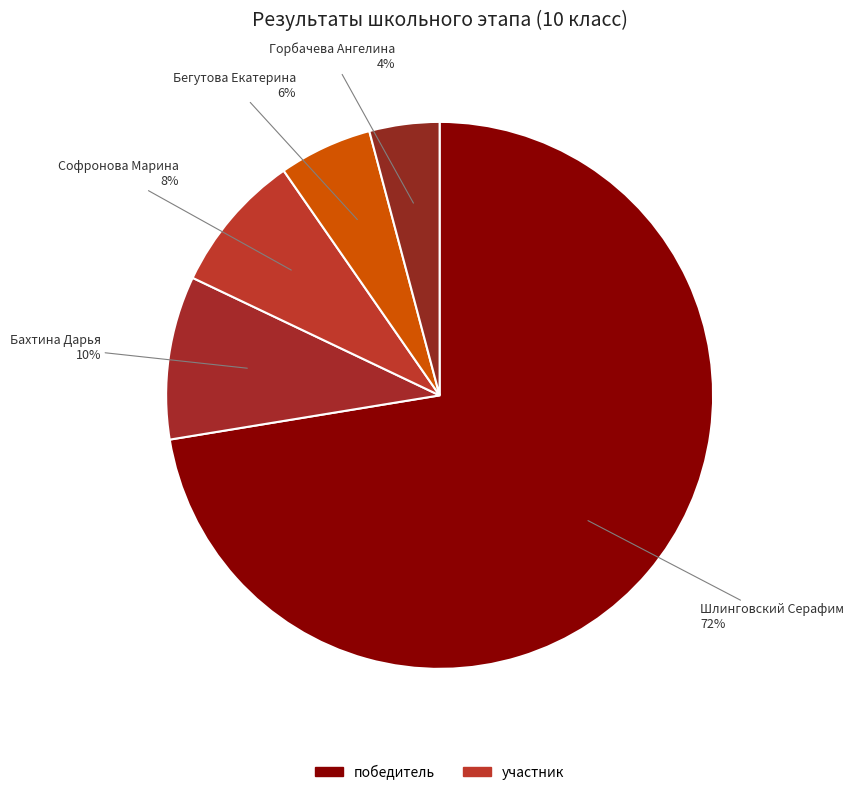

Count the number of slices in the pie.

5